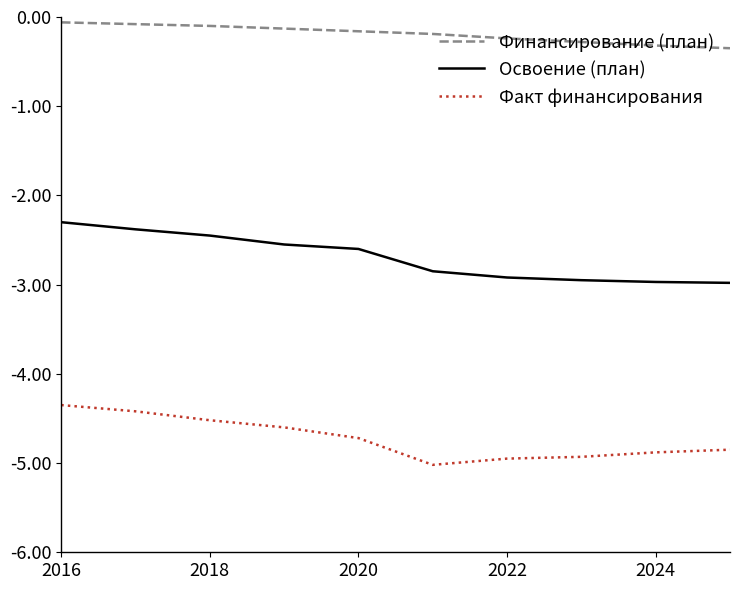

What is the difference between the maximum and minimum values in the Факт финансирования series?

0.7